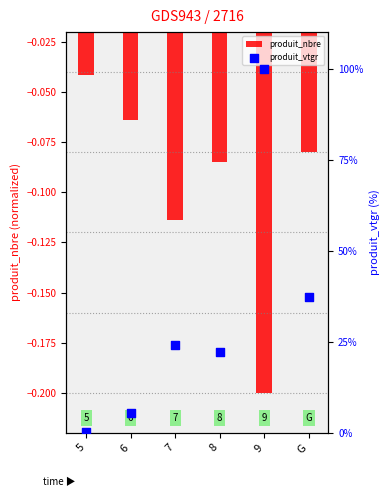

Which series contains the lowest Y value?

produit_nbre